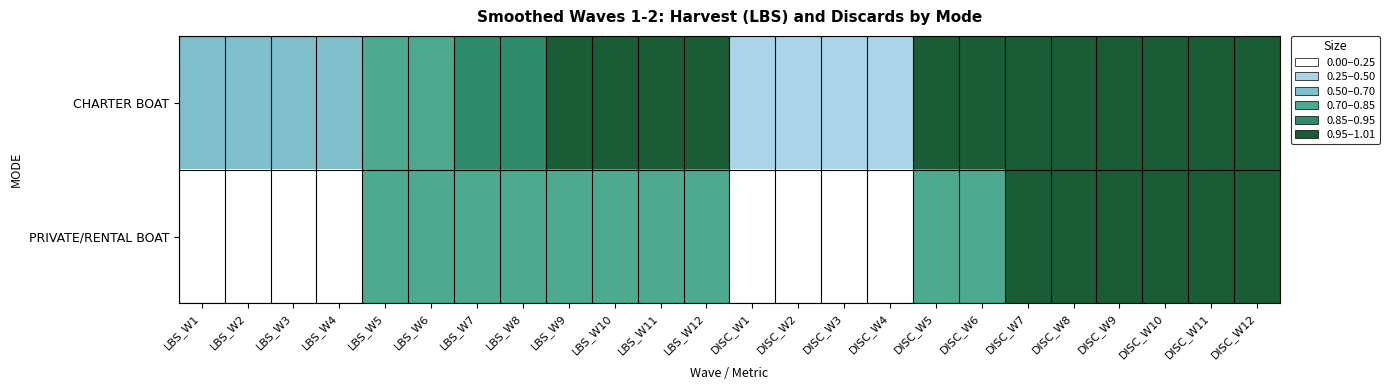

Which series has the largest total across all categories?

CHARTER BOAT